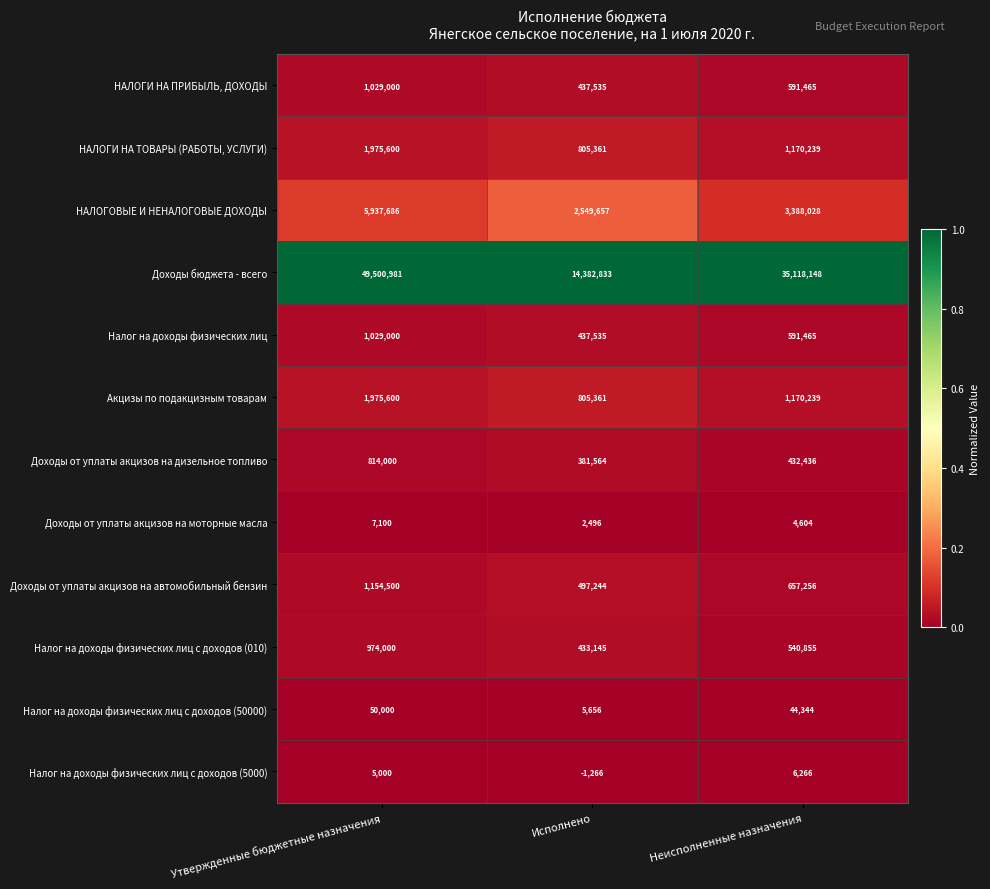

What is the difference between the maximum and minimum values in the Доходы от уплаты акцизов на дизельное топливо series?

432436